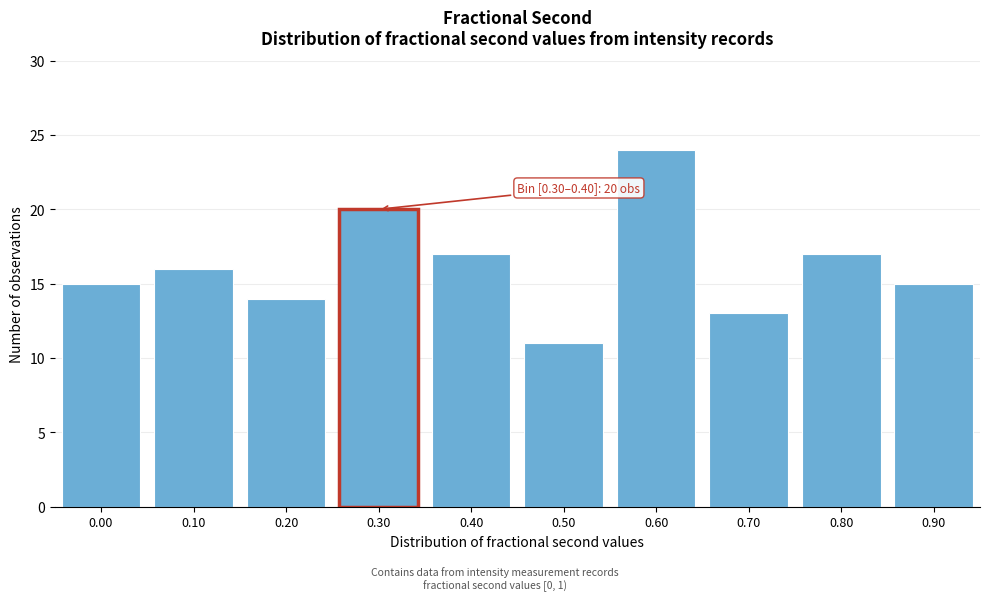

Reading right to left, extract all data points from this chart.

15	17	13	24	11	17	20	14	16	15